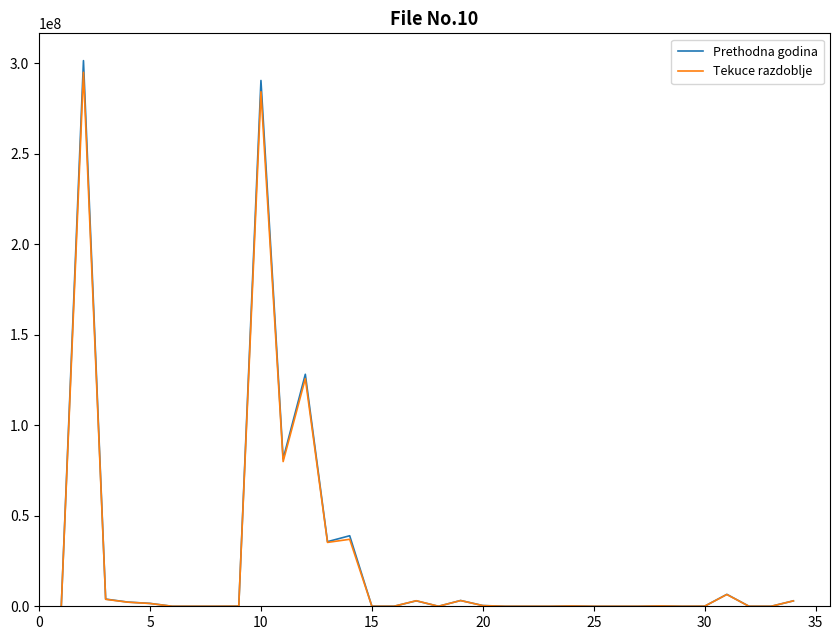

Which series has the widest spread of values?

Prethodna godina